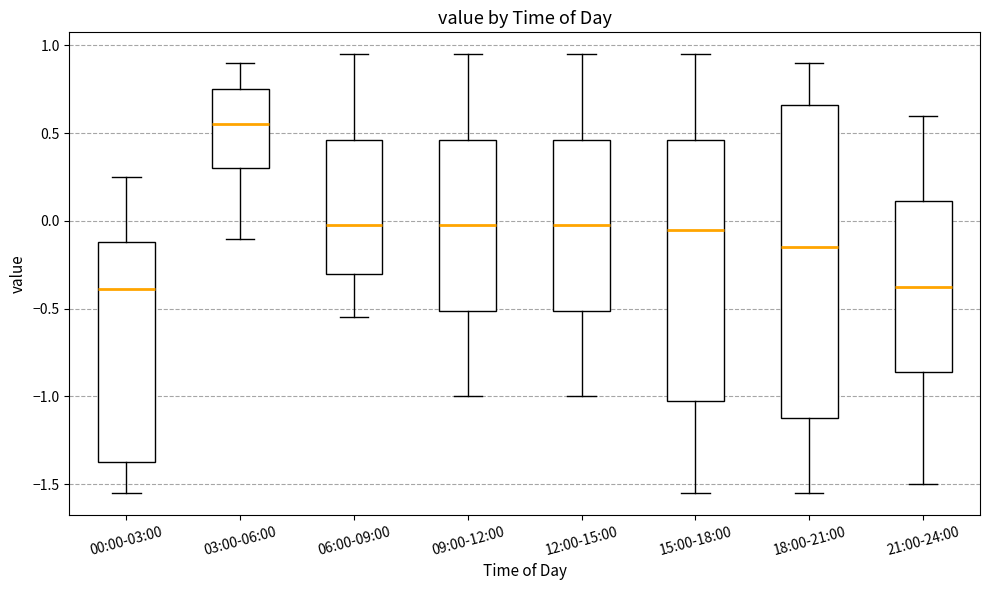

Reading left to right, transcribe this box plot: for each box, give where its median line is, the range the box spans, and where its two whiskers end, as read against the y-axis. The values are not printed on the chart, so give them approximately, as read against the axis.

00:00-03:00: median -0.40, box -1.35 to -0.10, whiskers -1.55 to 0.25
03:00-06:00: median 0.55, box 0.30 to 0.75, whiskers -0.10 to 0.90
06:00-09:00: median 0.00, box -0.30 to 0.45, whiskers -0.55 to 0.95
09:00-12:00: median 0.00, box -0.50 to 0.45, whiskers -1.00 to 0.95
12:00-15:00: median 0.00, box -0.50 to 0.45, whiskers -1.00 to 0.95
15:00-18:00: median -0.05, box -1.00 to 0.45, whiskers -1.55 to 0.95
18:00-21:00: median -0.15, box -1.10 to 0.65, whiskers -1.55 to 0.90
21:00-24:00: median -0.35, box -0.85 to 0.10, whiskers -1.50 to 0.60